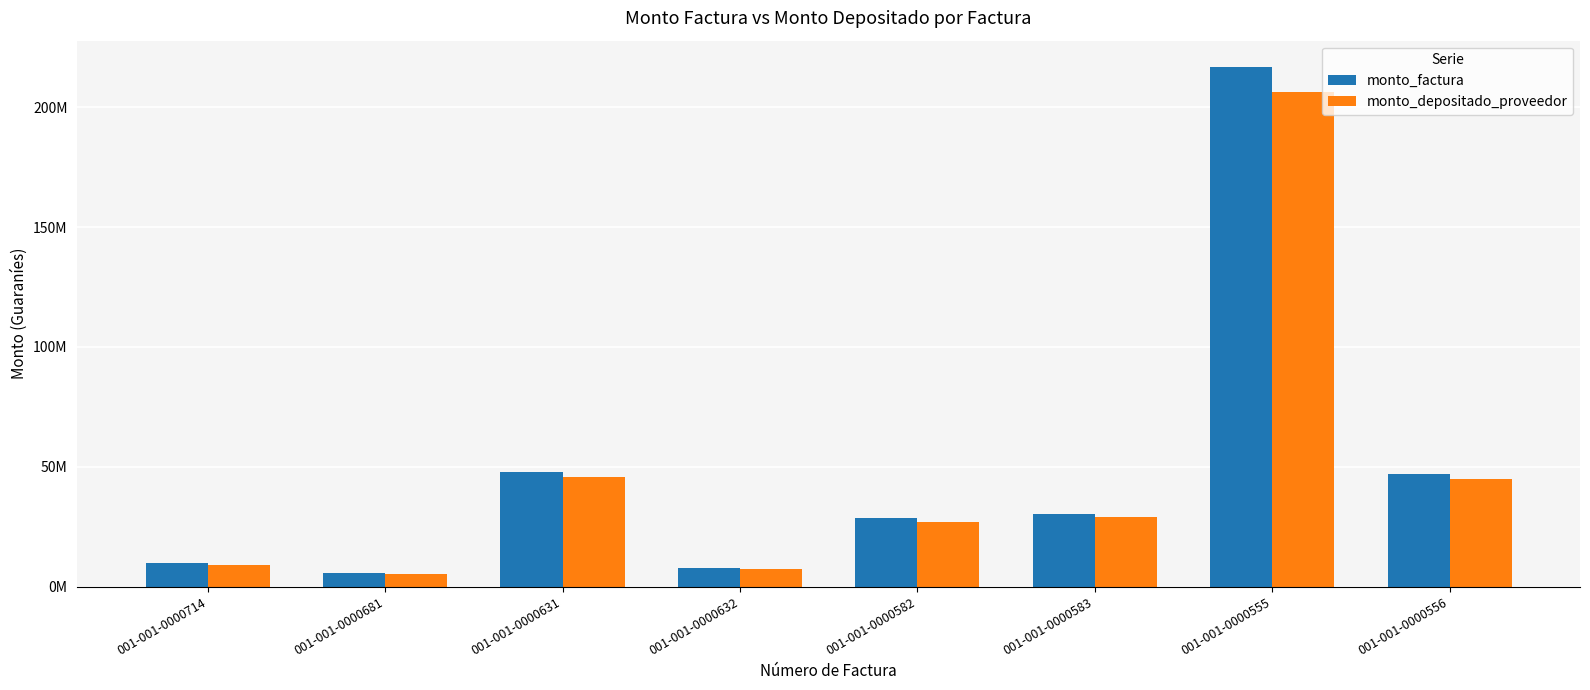

Read the monto_depositado_proveedor value at 001-001-0000556, to the nearest 50.

44731450